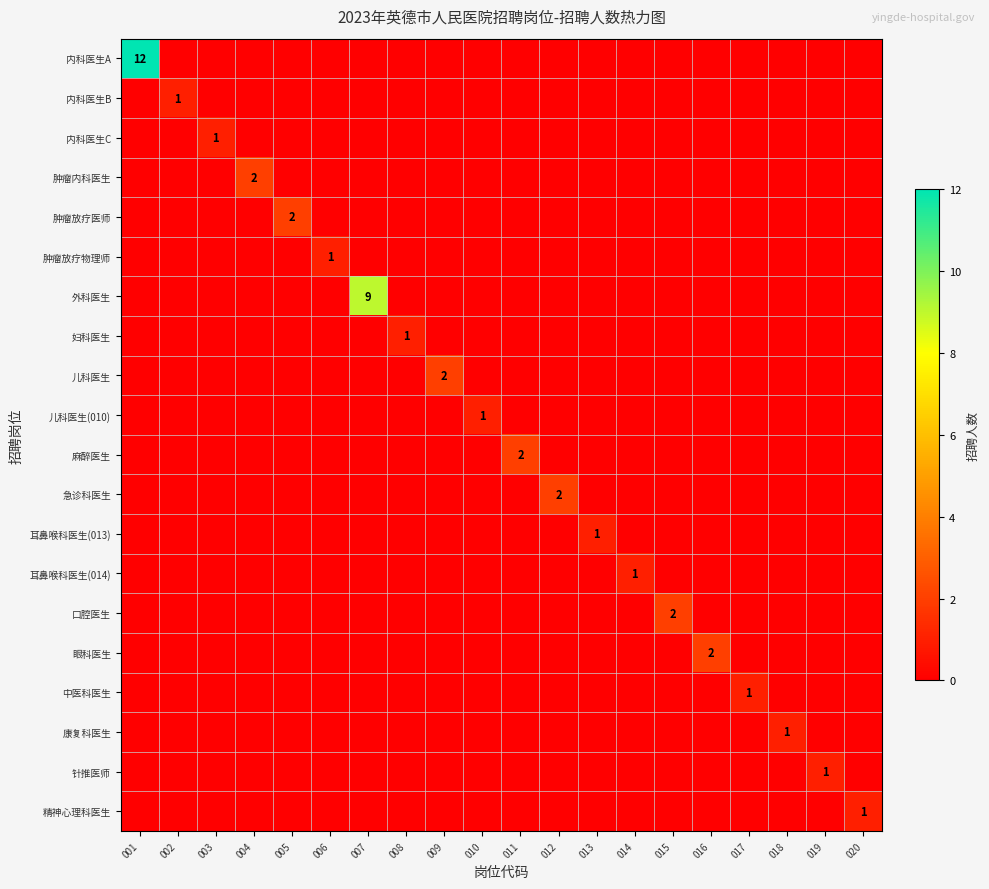

Rank the series by their maximum value, from lowest to highest.

内科医生B, 内科医生C, 肿瘤放疗物理师, 妇科医生, 儿科医生(010), 耳鼻喉科医生(013), 耳鼻喉科医生(014), 中医科医生, 康复科医生, 针推医师, 精神心理科医生, 肿瘤内科医生, 肿瘤放疗医师, 儿科医生, 麻醉医生, 急诊科医生, 口腔医生, 眼科医生, 外科医生, 内科医生A